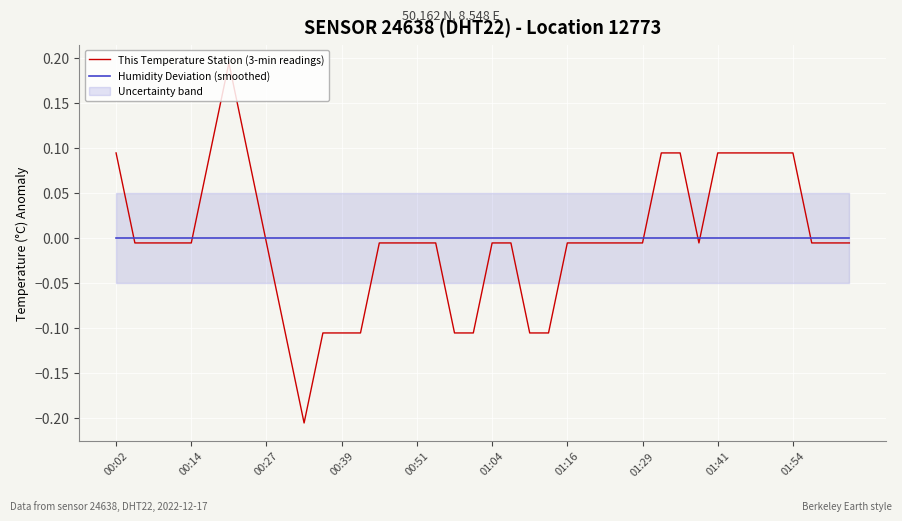

Which series has the largest range (max minus min)?

This Temperature Station (3-min readings)